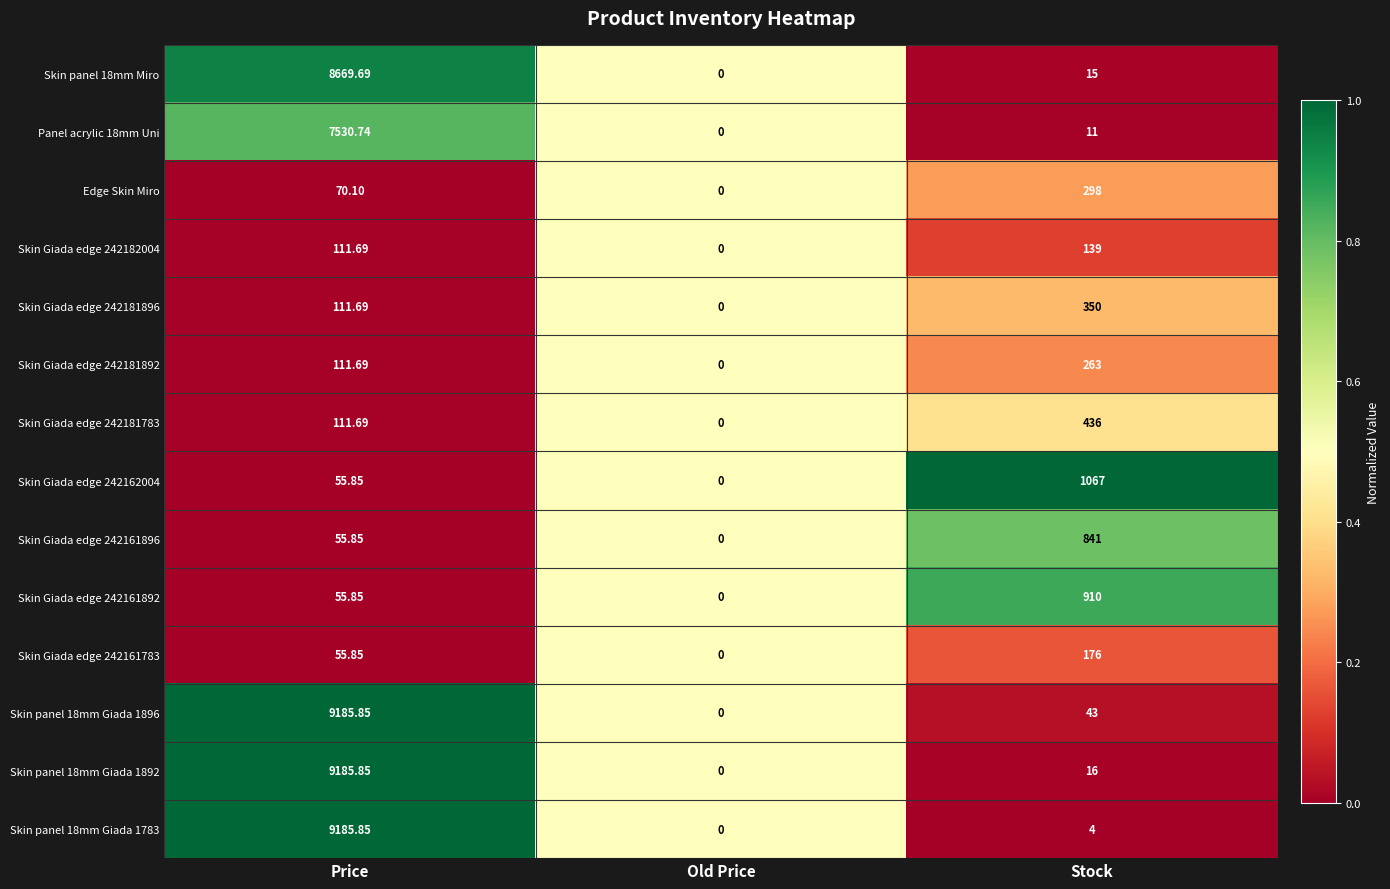

Which category has the highest value across all series?

Price